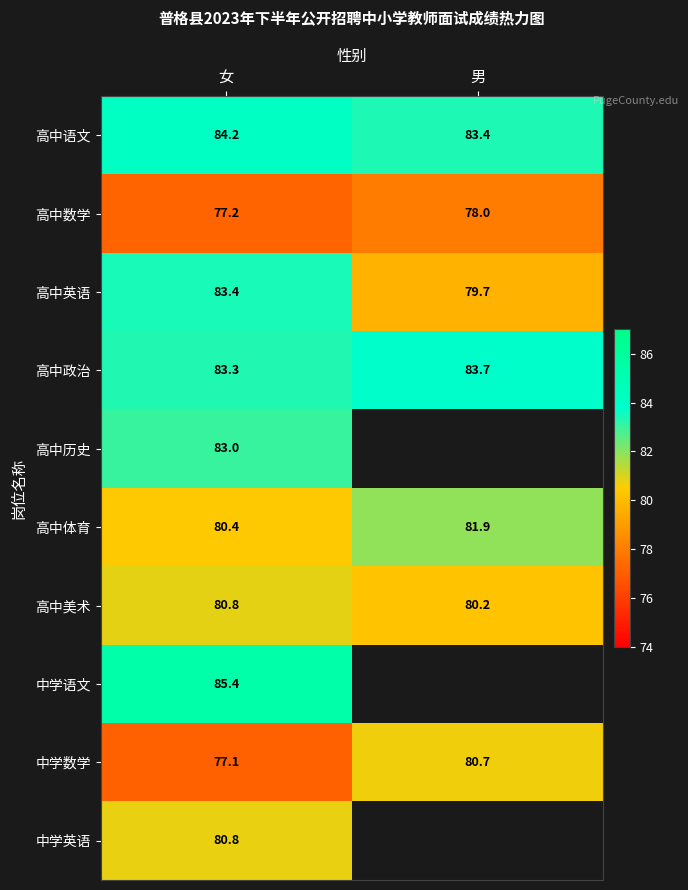

Rank the categories by 中学数学 value from lowest to highest.

女, 男